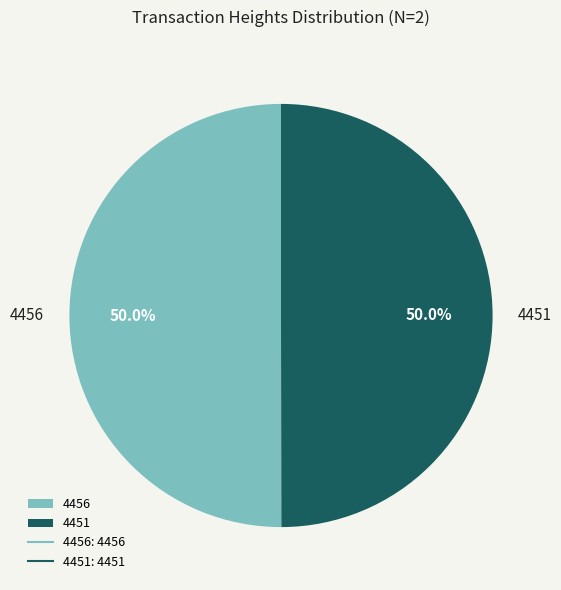

How many segments does this pie chart have?

2